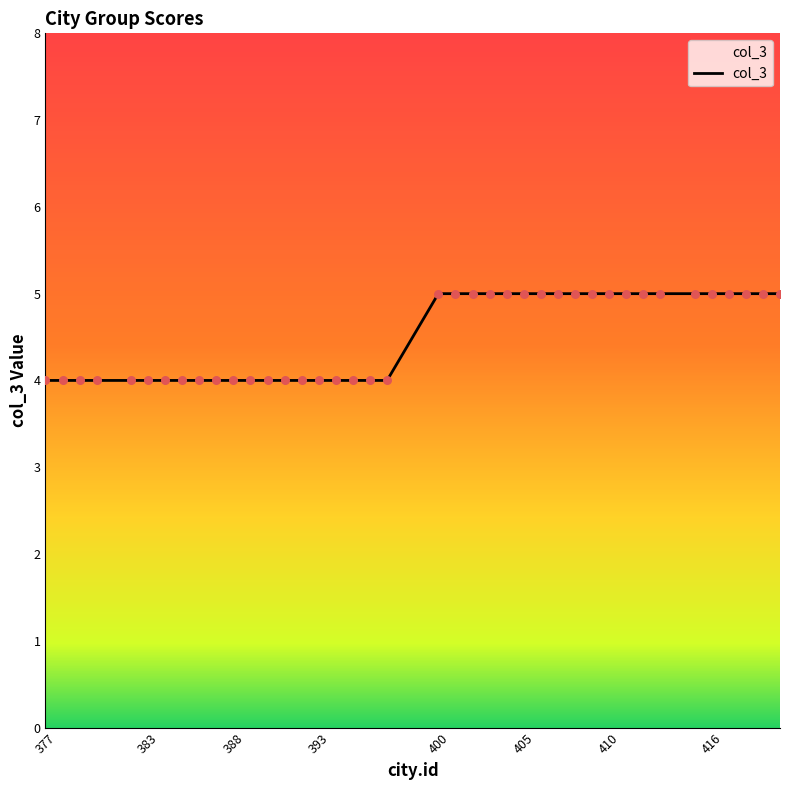

What is the smallest value displayed?

4